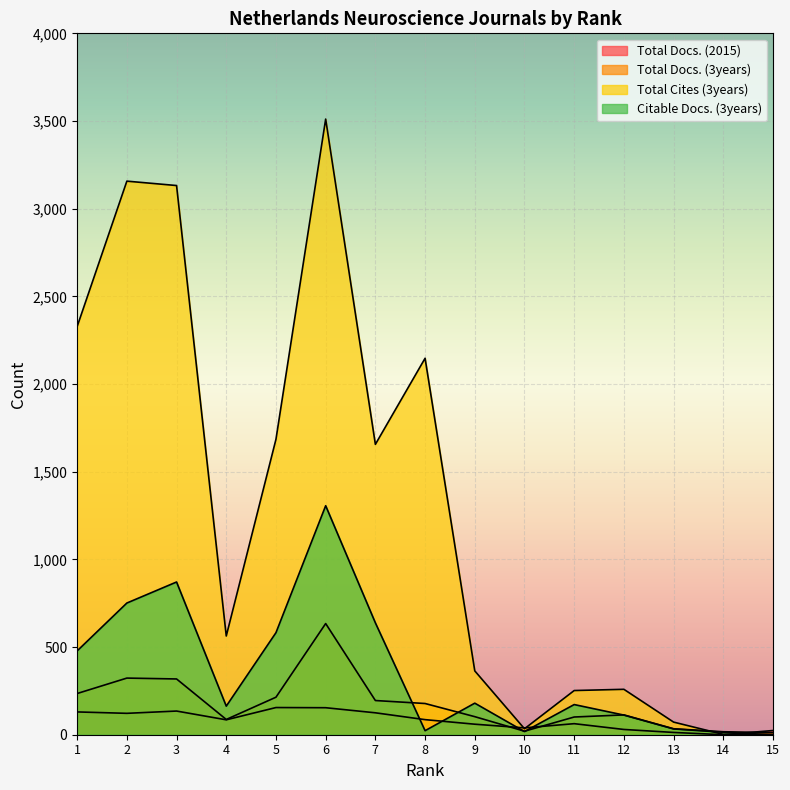

What is the value of the Total Docs. (3years) point at the 4th from the left?

87